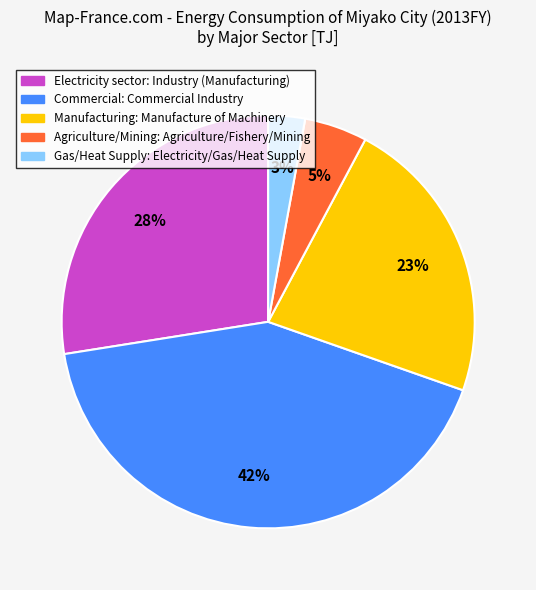

To the nearest percent, what is the difference between the largest and smallest slice percentages?

39%